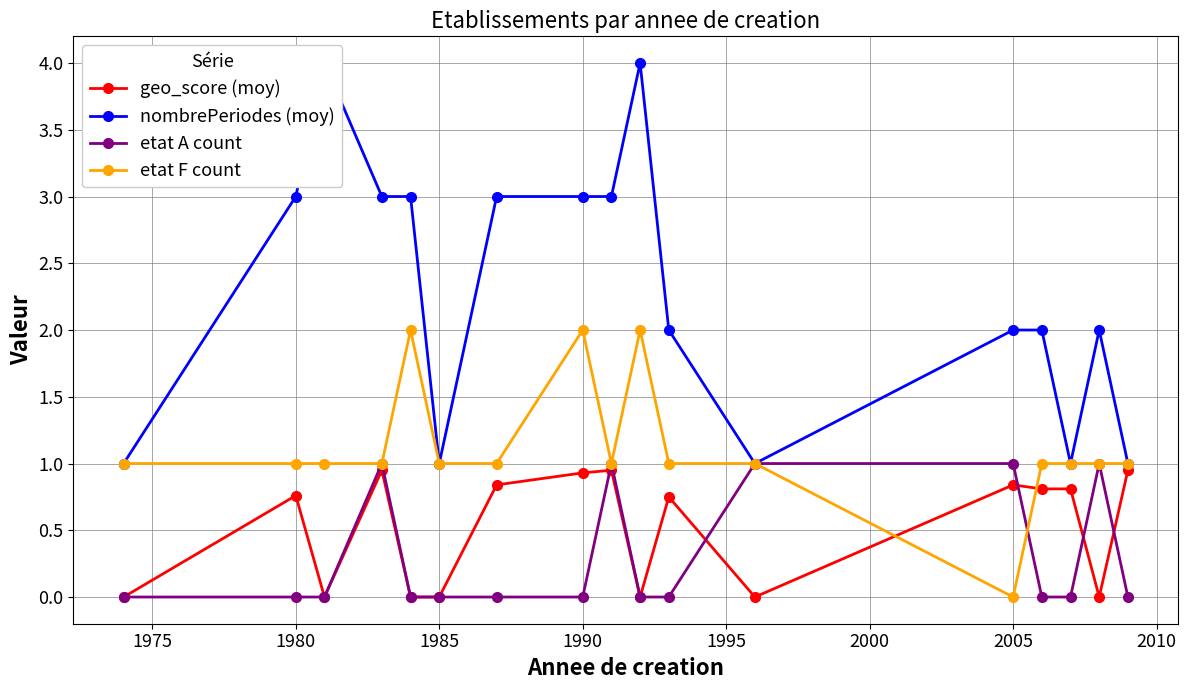

True or false: geo_score (moy) and etat F count cross at least once.

True